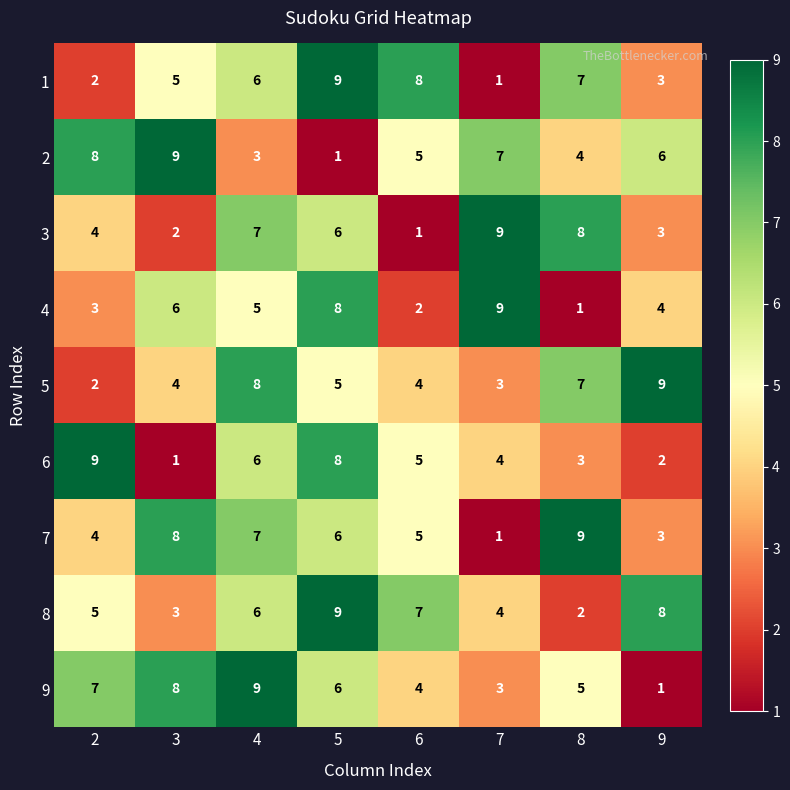

What is the greatest value displayed?

9